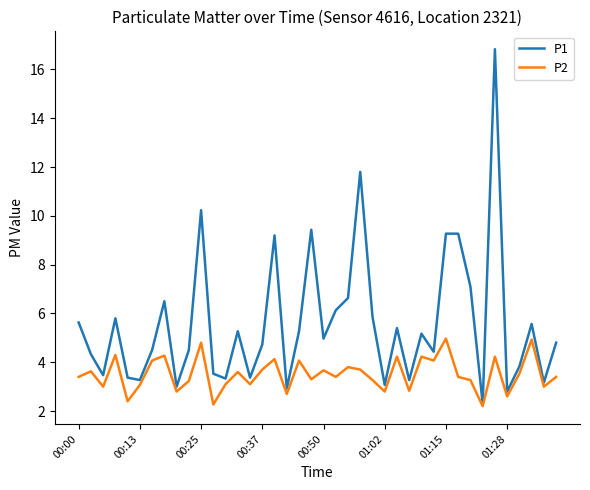

Which series has the largest total across all categories?

P1